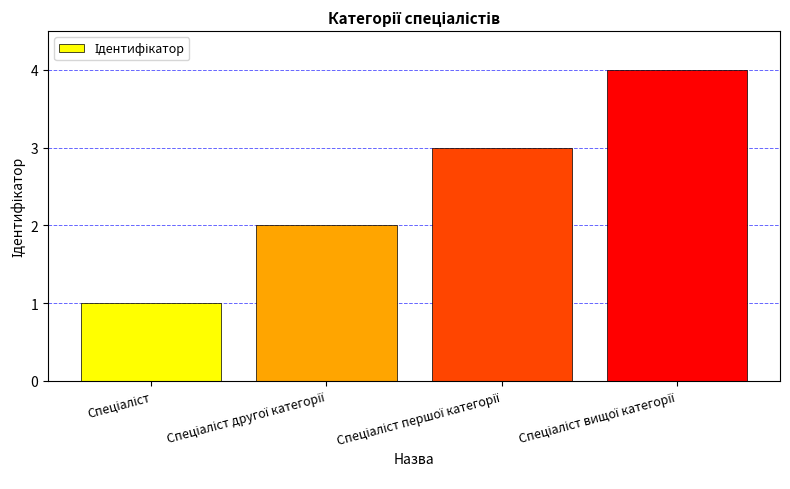

What is the maximum value shown in the chart?

4